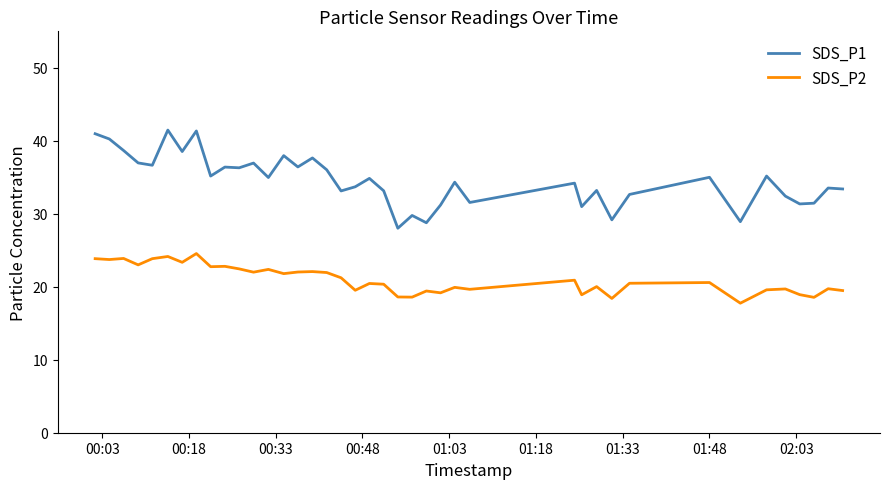

List the series in order of their peak value, highest first.

SDS_P1, SDS_P2